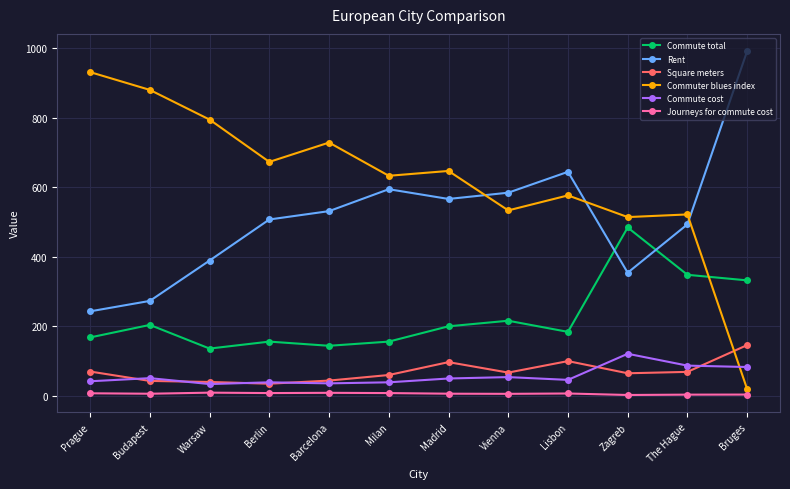

What is the sum of the Square meters values at Prague and Bruges?

216.0